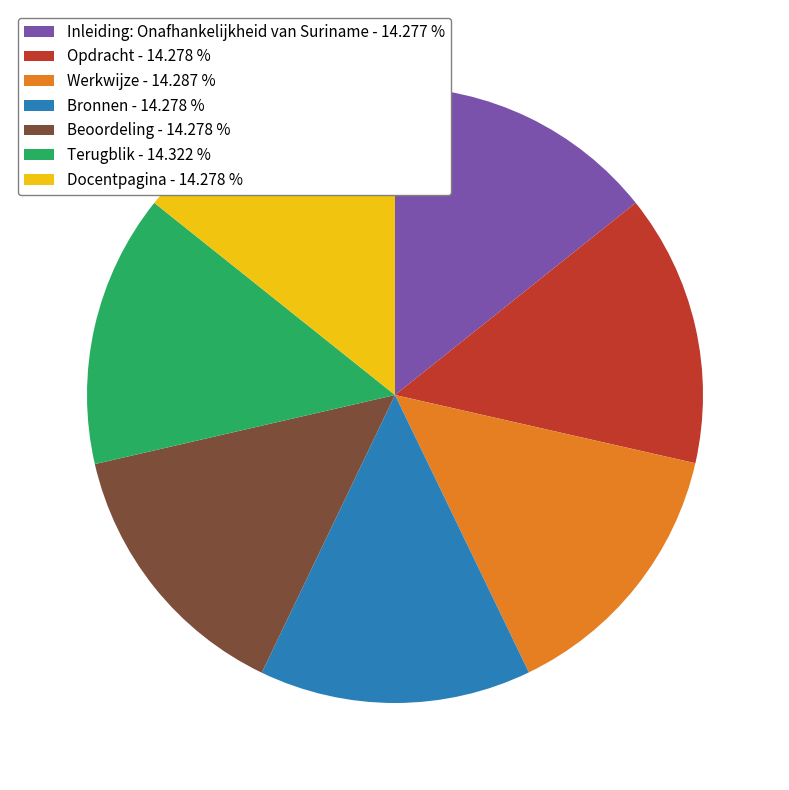

Combined, do Terugblik - 14.322 % and Bronnen - 14.278 % account for over 50%?

No